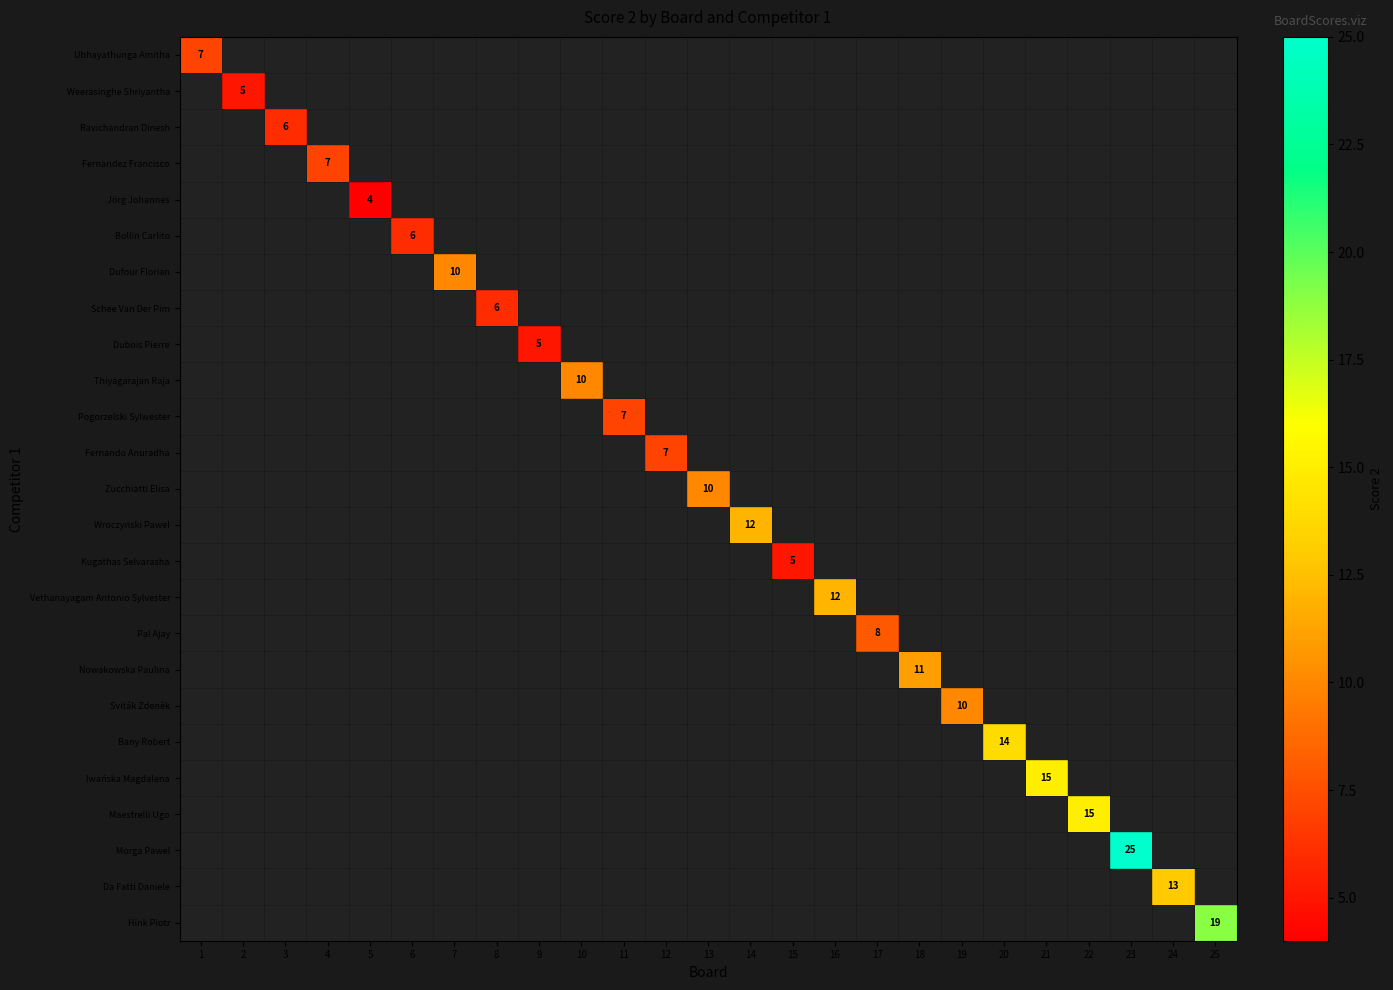

At how many categories does at least one series exceed 6?

18